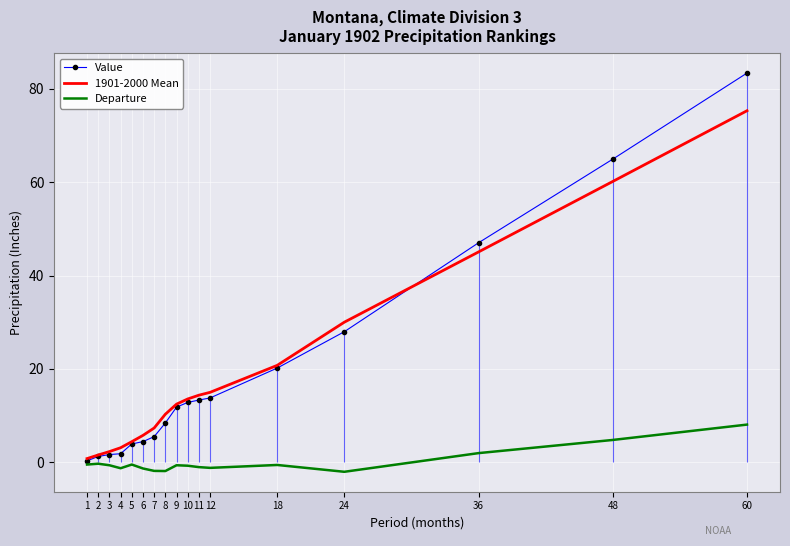

What value does the Value series have at 2?

1.2